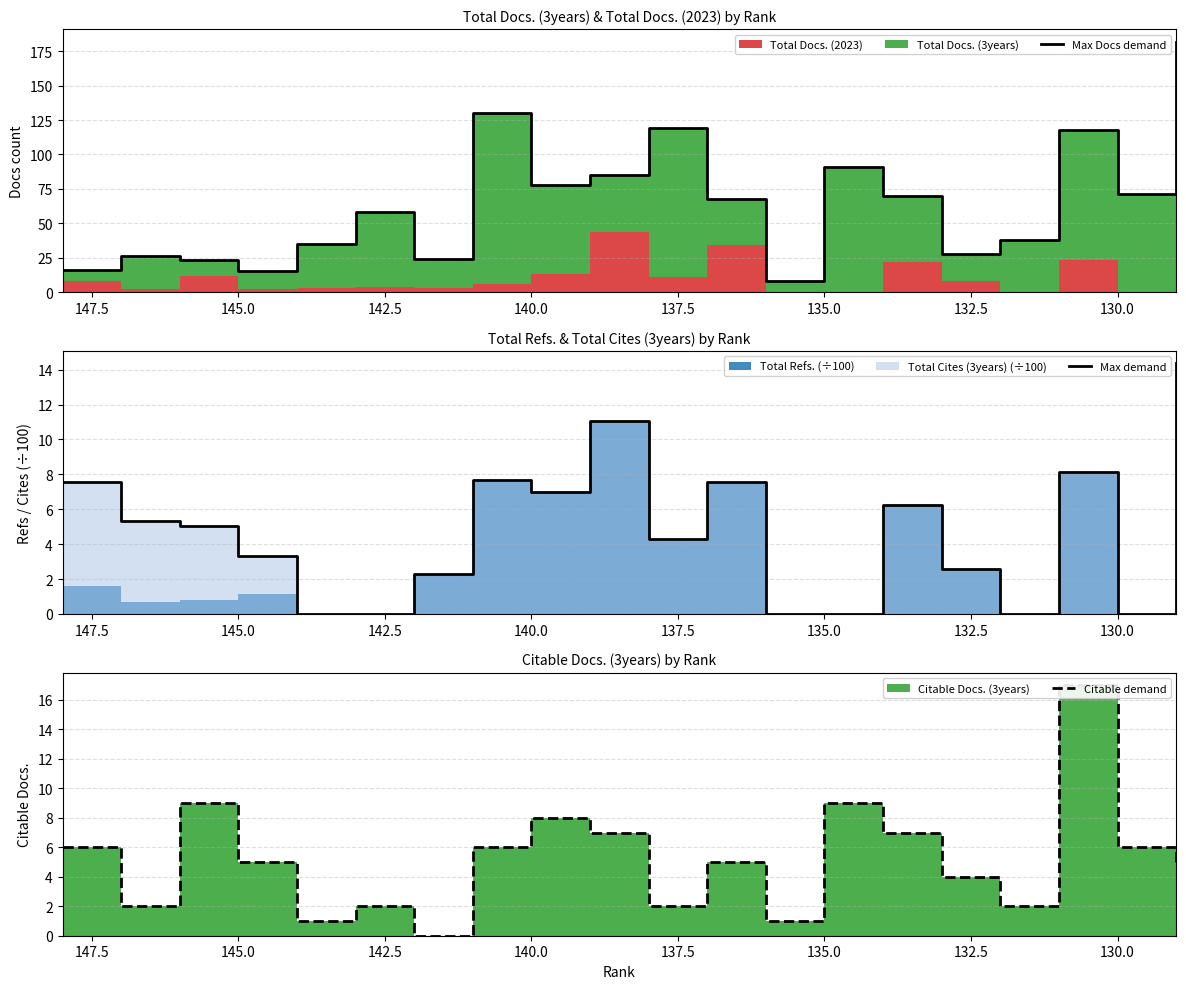

Where is the first local maximum for Max demand?

145.0